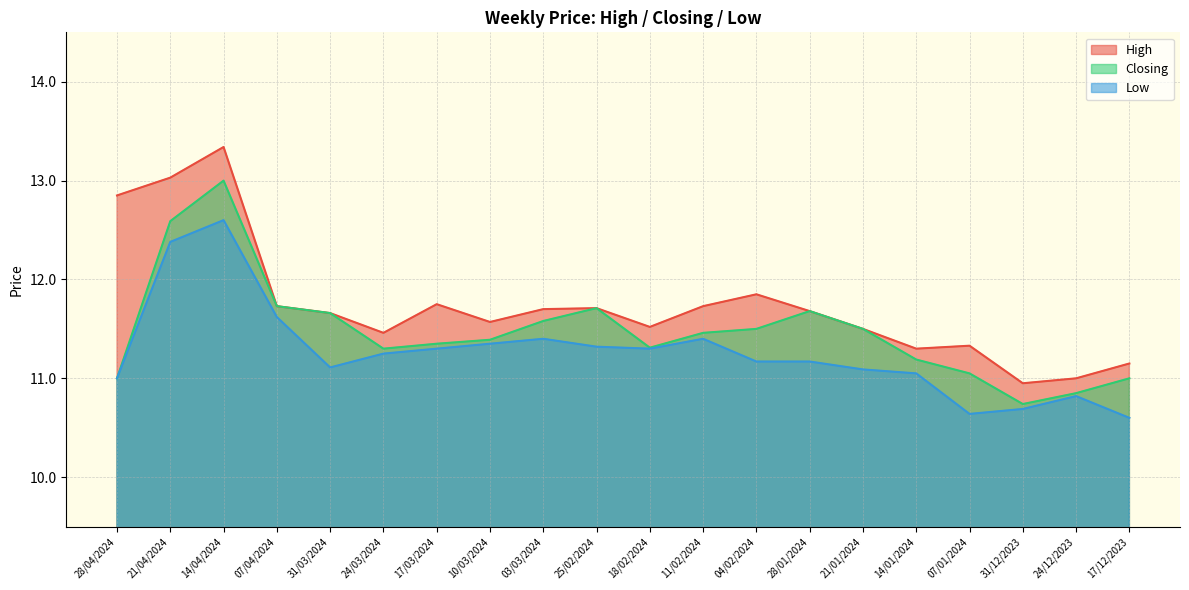

Rank the series by their average value, from highest to lowest.

High, Closing, Low